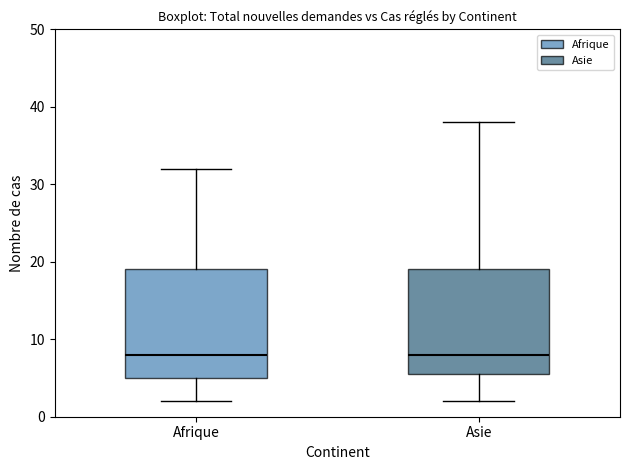

Where is the lower edge of the box for Afrique on the y-axis? The values are not printed on the chart, so give them approximately, as read against the axis.

5